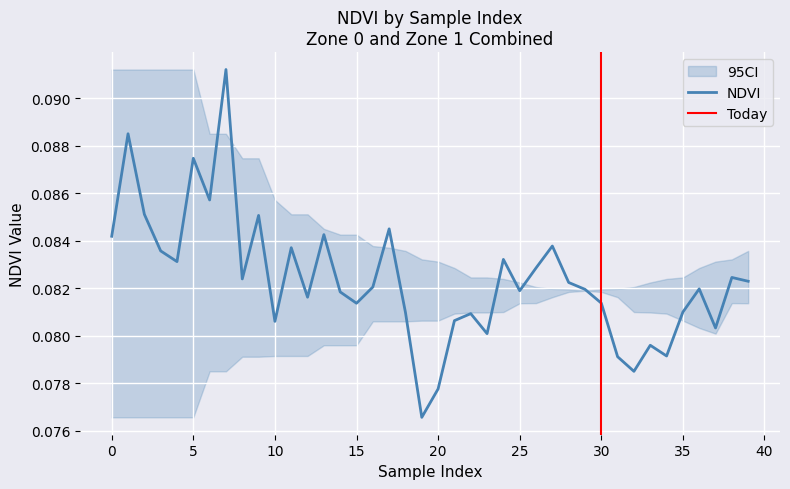

What is the minimum value shown in the chart?

0.1